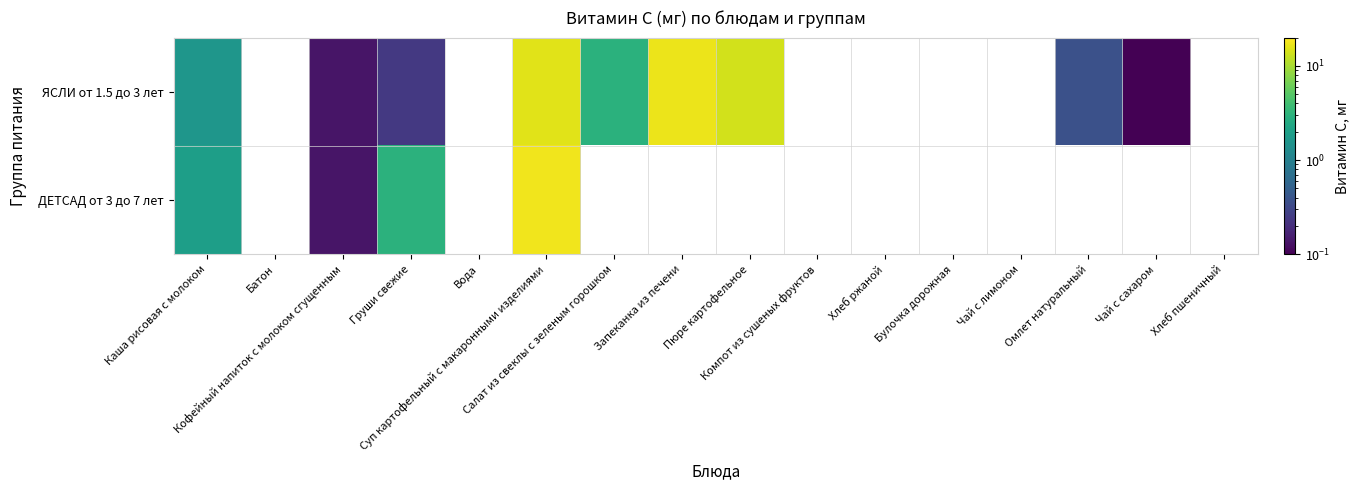

Rank the series by their average value, from highest to lowest.

ЯСЛИ от 1.5 до 3 лет, ДЕТСАД от 3 до 7 лет